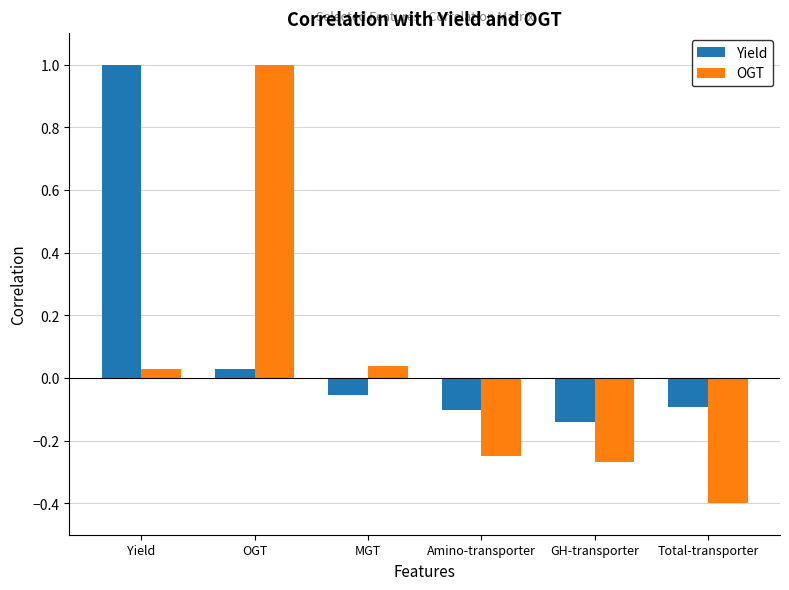

How many values in the OGT series exceed 0?

3